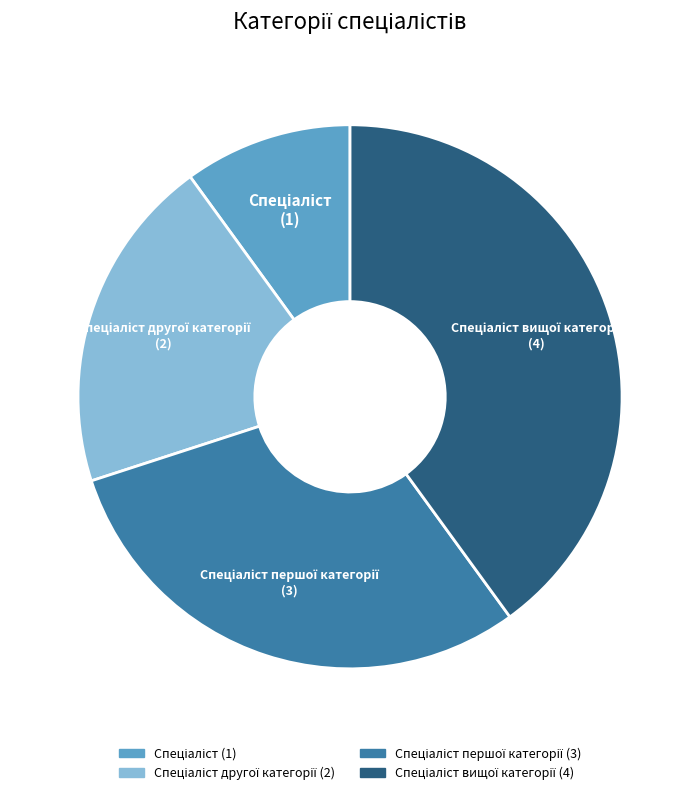

Is there a majority slice in this chart?

No